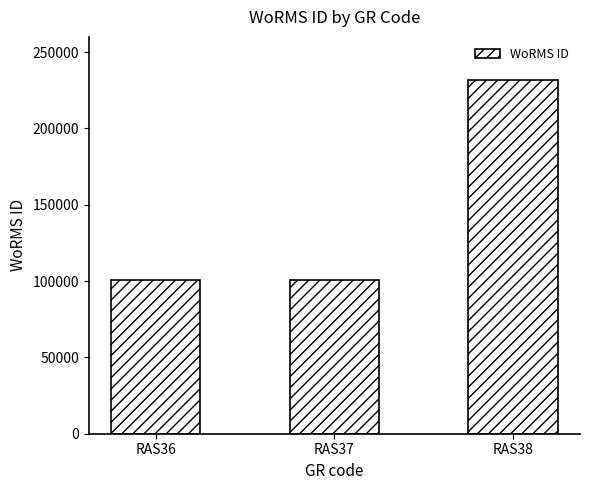

What is the change in value from RAS37 to RAS38?

+131050